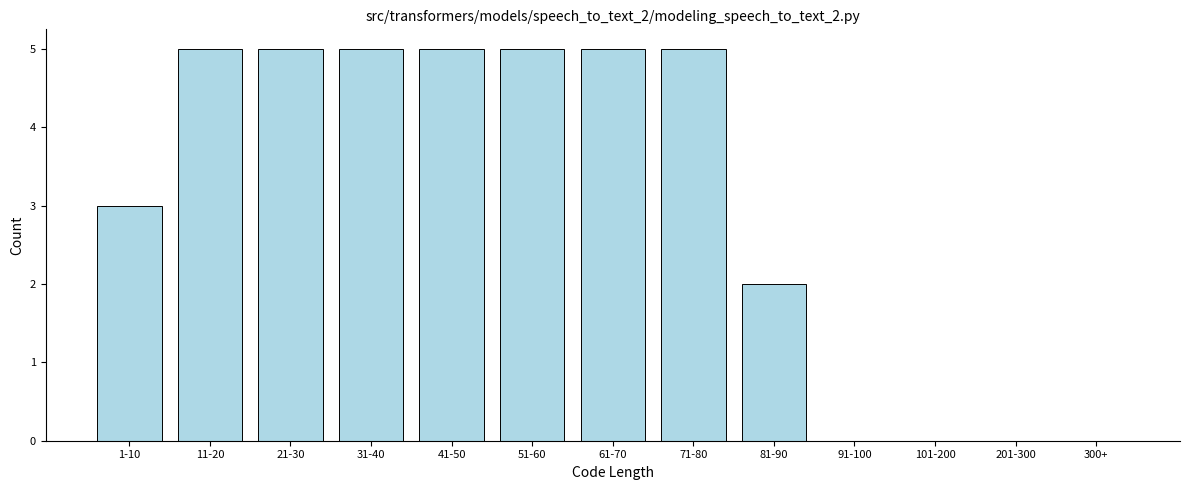

Reading left to right, extract all data points from this chart.

1-10=3	11-20=5	21-30=5	31-40=5	41-50=5	51-60=5	61-70=5	71-80=5	81-90=2	91-100=0	101-200=0	201-300=0	300+=0